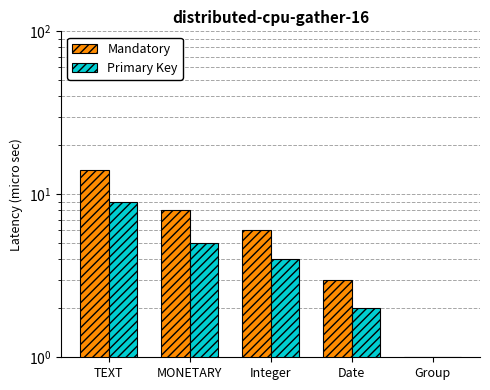

Which series has the largest total across all categories?

Mandatory